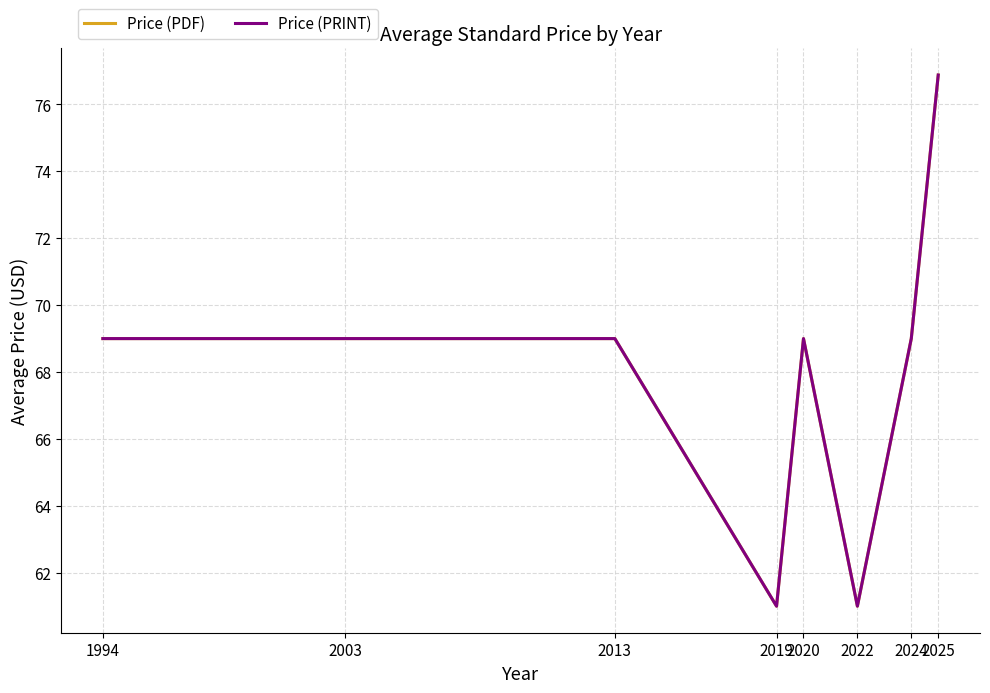

Reading left to right, what are all the values shown in this chart?

Price (PDF): 1994=69.0	2003=69.0	2013=69.0	2019=61.0	2020=69.0	2022=61.0	2024=69.0	2025=76.9
Price (PRINT): 1994=69.0	2003=69.0	2013=69.0	2019=61.0	2020=69.0	2022=61.0	2024=69.0	2025=76.9